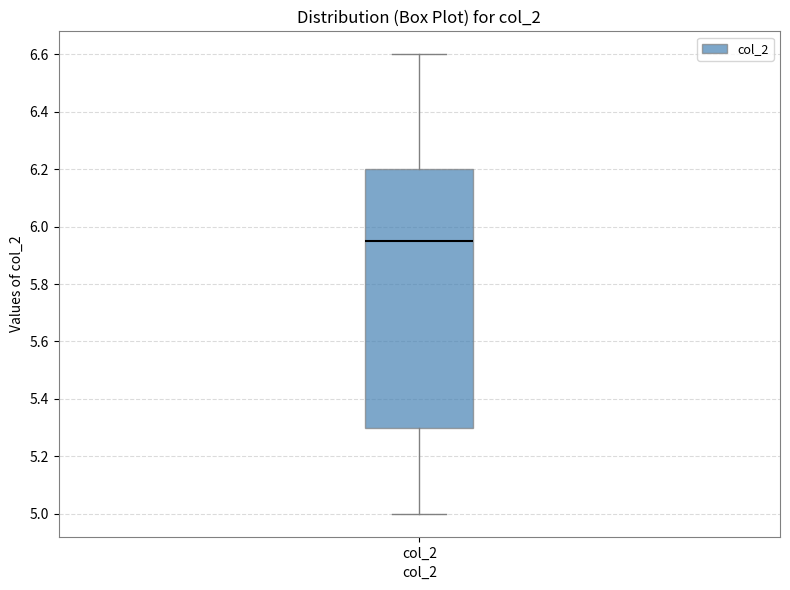

Where does the upper whisker of the box for col_2 end on the y-axis? The values are not printed on the chart, so give them approximately, as read against the axis.

6.60